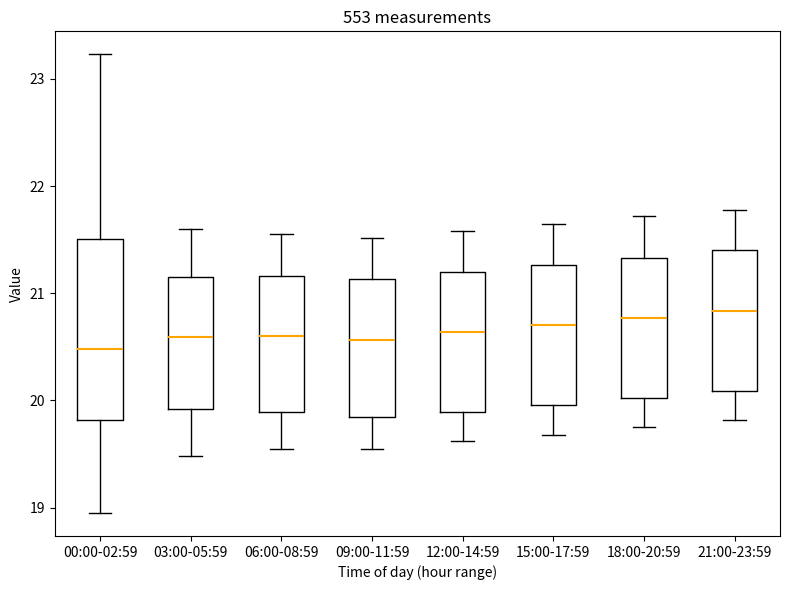

Where does the lower whisker of the box for 06:00-08:59 end on the y-axis? The values are not printed on the chart, so give them approximately, as read against the axis.

19.6